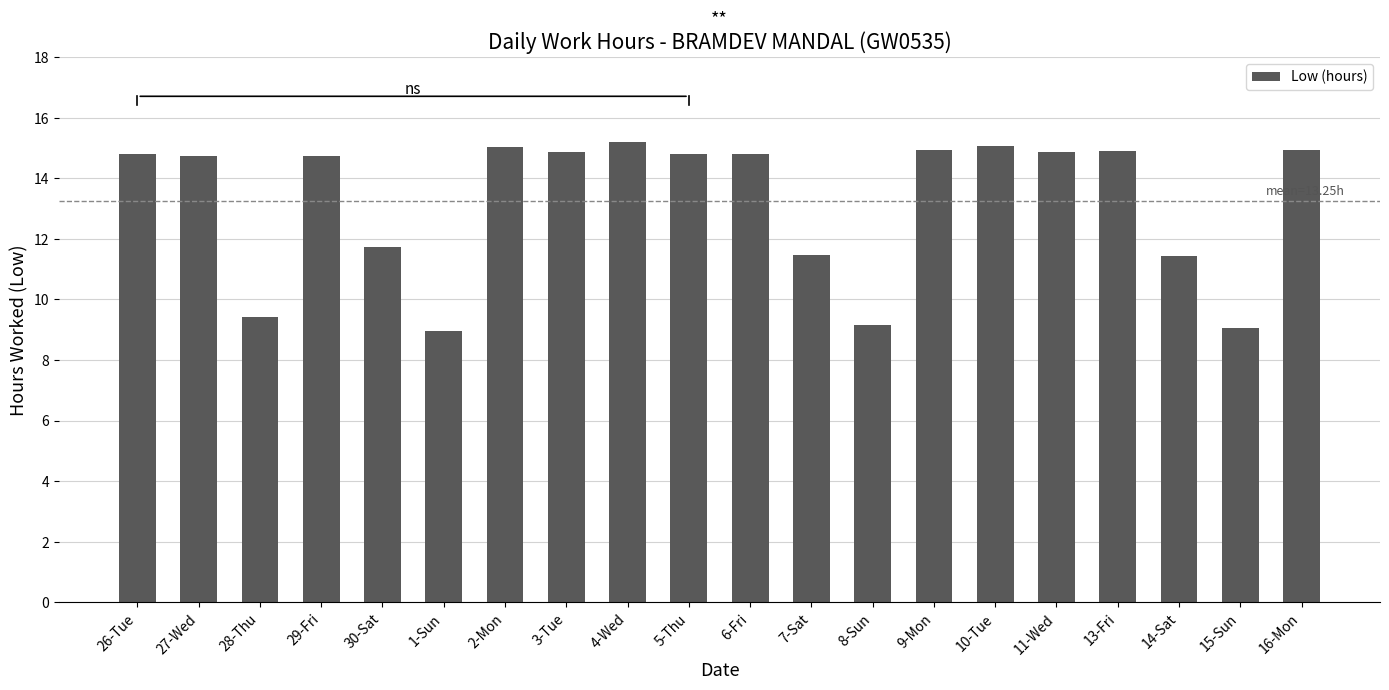

What is the sum of all values?

265.0